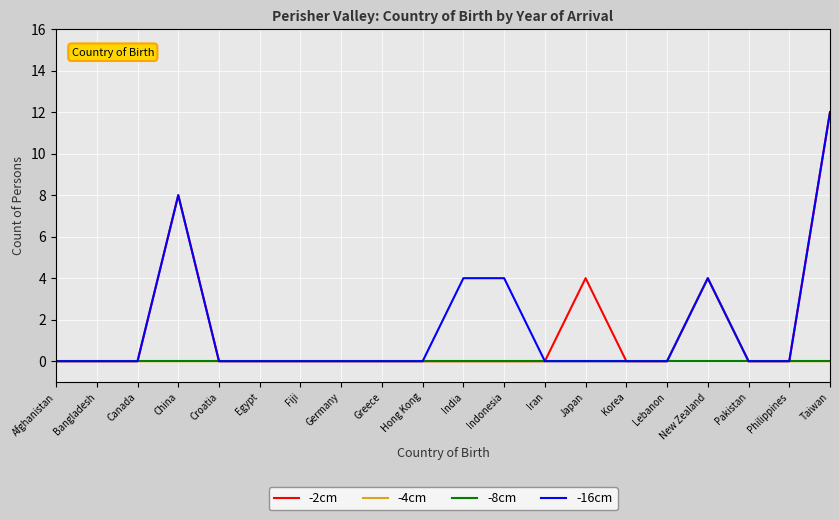

What is the spread (max minus min) of values at New Zealand?

4